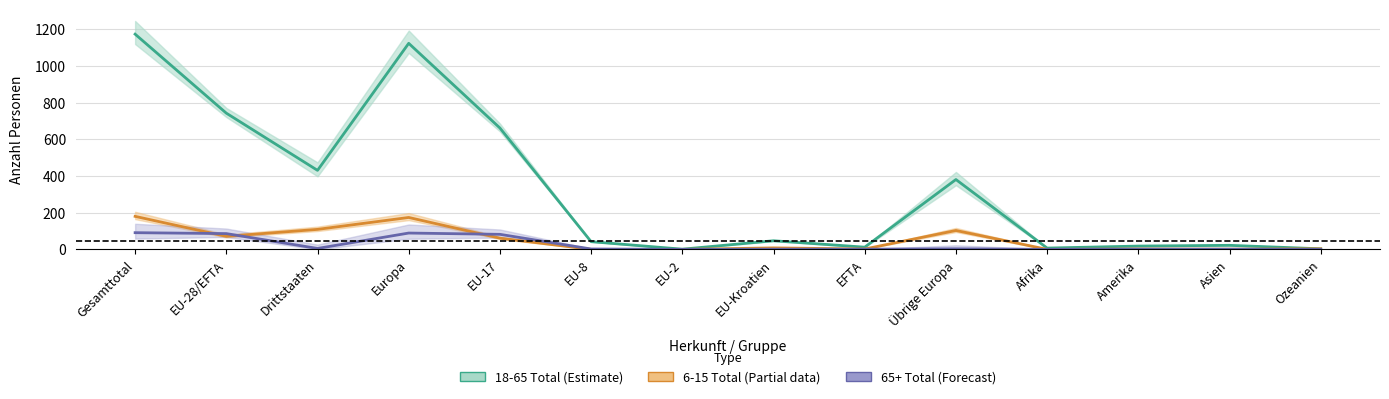

Reading right to left, transcribe all the data shown in this chart.

18-65 Total: Ozeanien=3	Asien=22	Amerika=18	Afrika=7	Übrige Europa=381	EFTA=12	EU-Kroatien=47	EU-2=1	EU-8=42	EU-17=662	Europa=1124	Drittstaaten=431	EU-28/EFTA=743	Gesamttotal=1174
6-15 Total: Ozeanien=3	Asien=1	Amerika=2	Afrika=0	Übrige Europa=103	EFTA=2	EU-Kroatien=8	EU-2=0	EU-8=0	EU-17=61	Europa=174	Drittstaaten=109	EU-28/EFTA=71	Gesamttotal=180
65+ Total: Ozeanien=0	Asien=1	Amerika=1	Afrika=0	Übrige Europa=3	EFTA=1	EU-Kroatien=1	EU-2=0	EU-8=2	EU-17=82	Europa=89	Drittstaaten=5	EU-28/EFTA=86	Gesamttotal=91